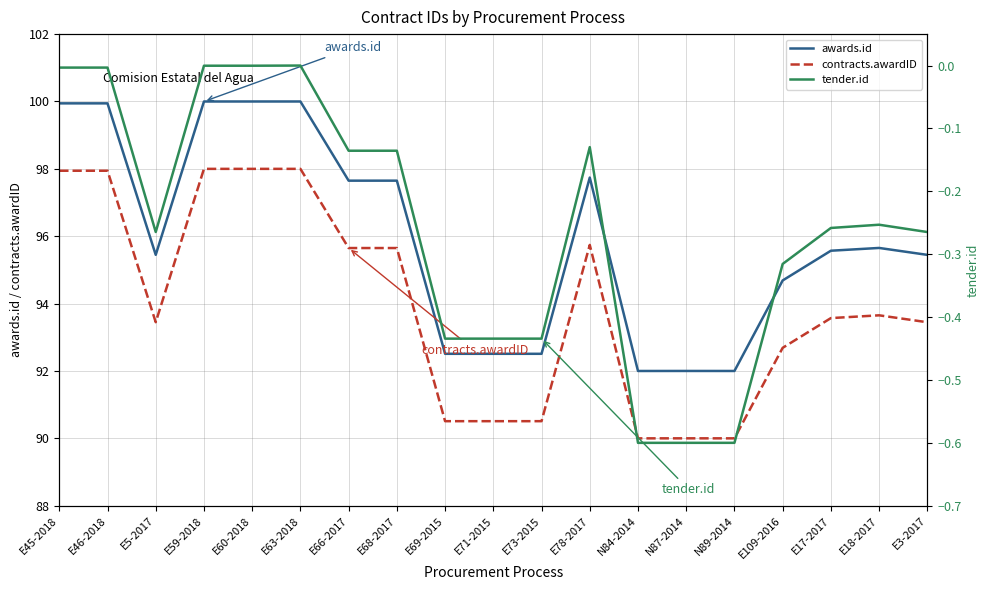

What are all the series names shown in the legend?

awards.id, contracts.awardID, tender.id